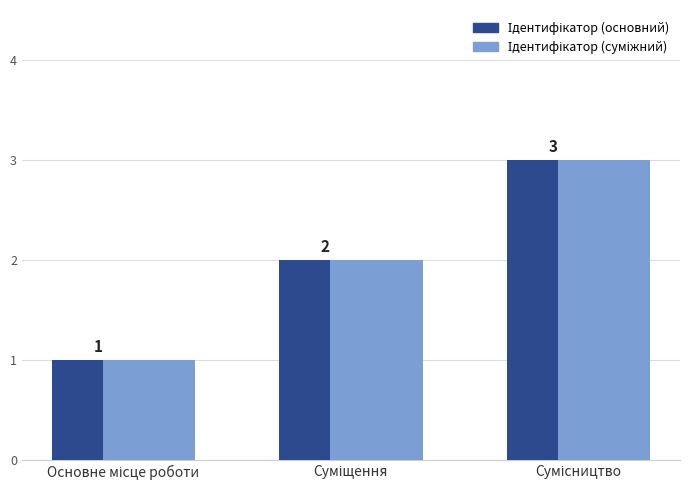

How many series are shown in this chart?

2